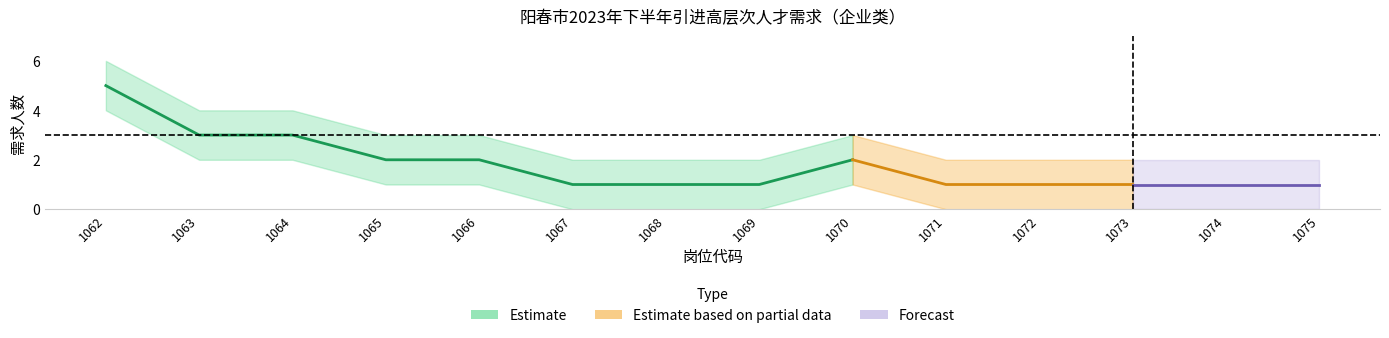

Count the number of categories in the chart.

14